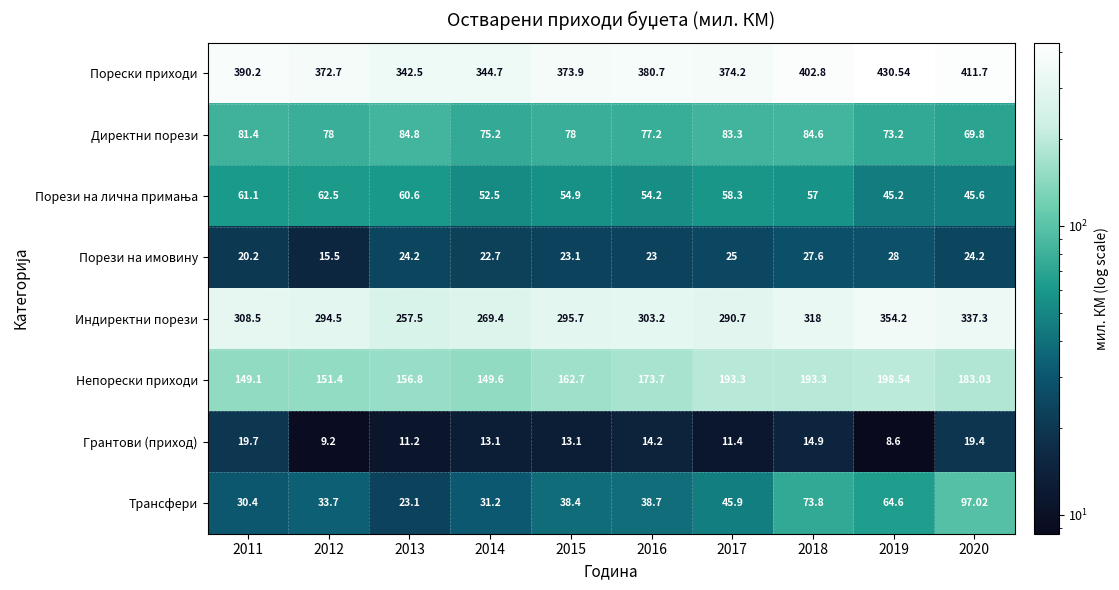

At how many categories does at least one series exceed 326?

10